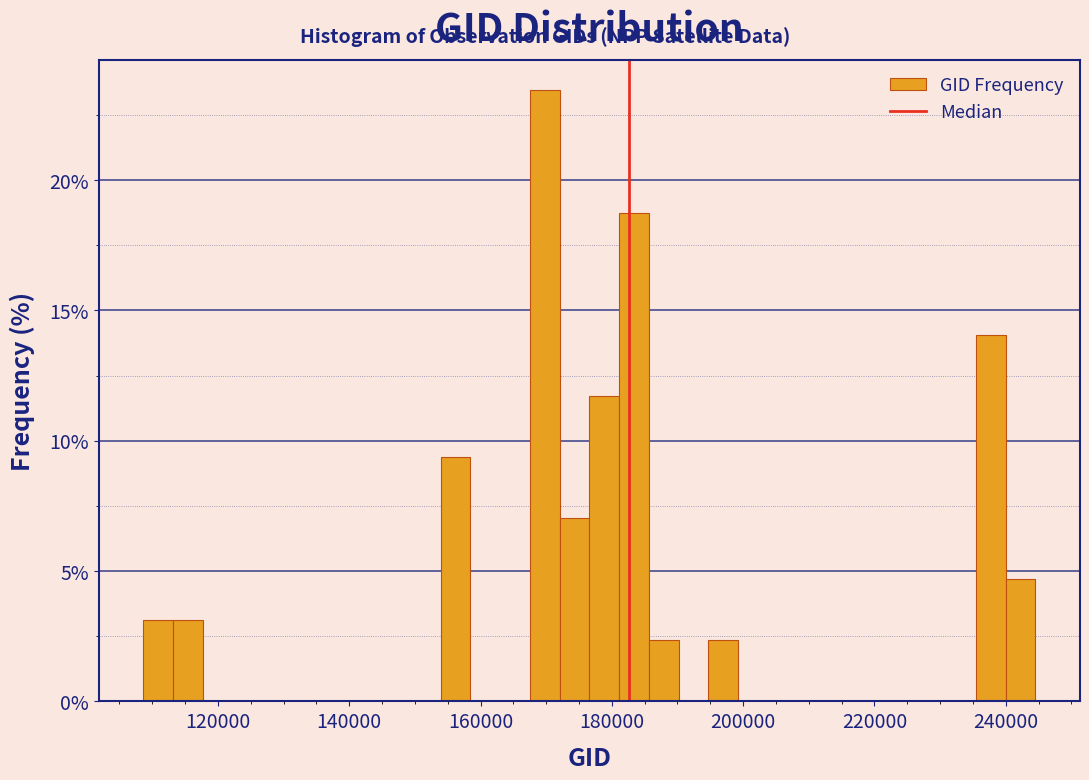

Around what value on the x-axis is the tallest bar? Give the approximate position of its centre, as read against the axis.

170000